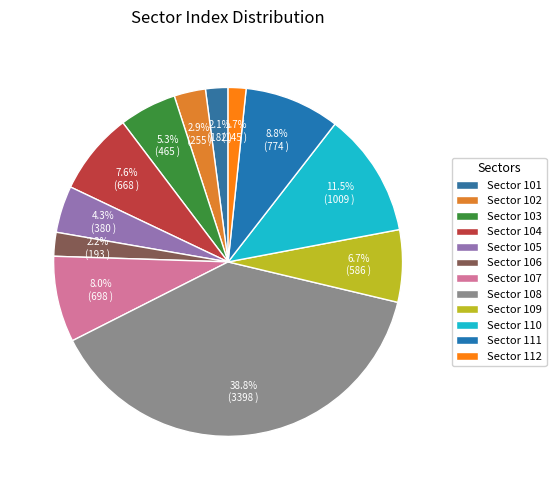

To the nearest percent, what is the difference between the largest and smallest slice percentages?

37%